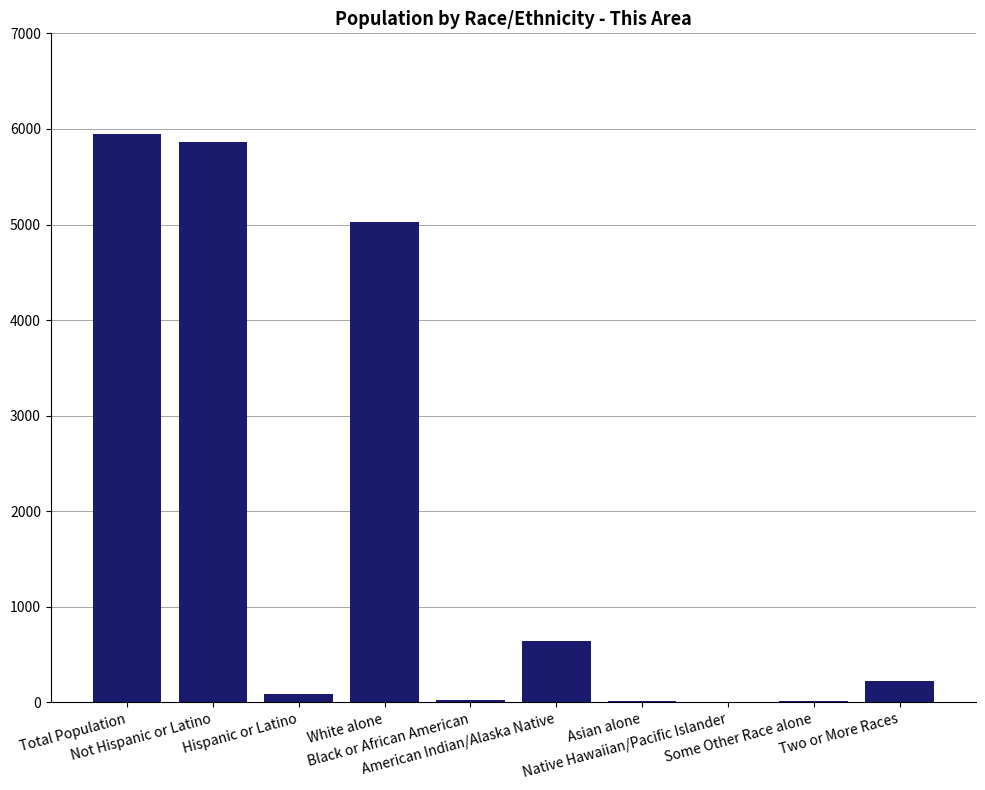

How many data points does each series have?

10